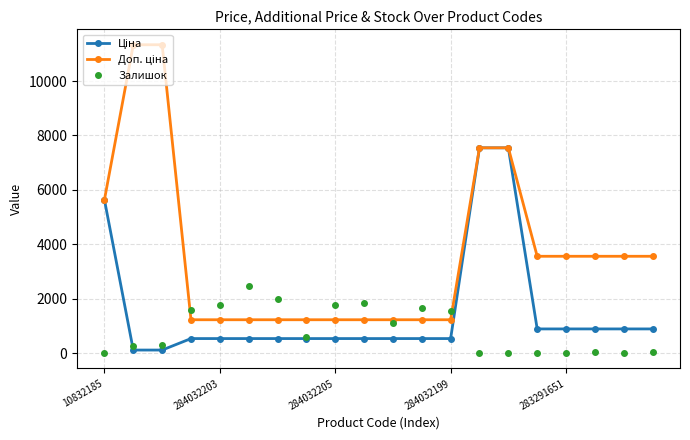

At how many categories does at least one series exceed 2804?

10